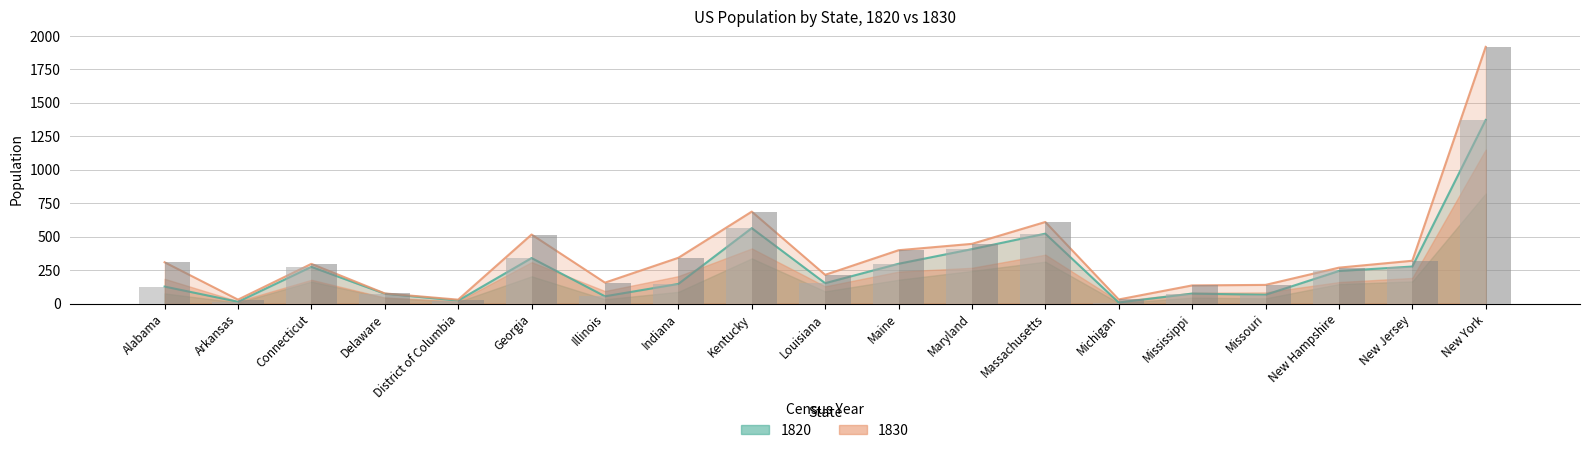

What is the difference between the 1820 values at Maine and New Hampshire?

54.2